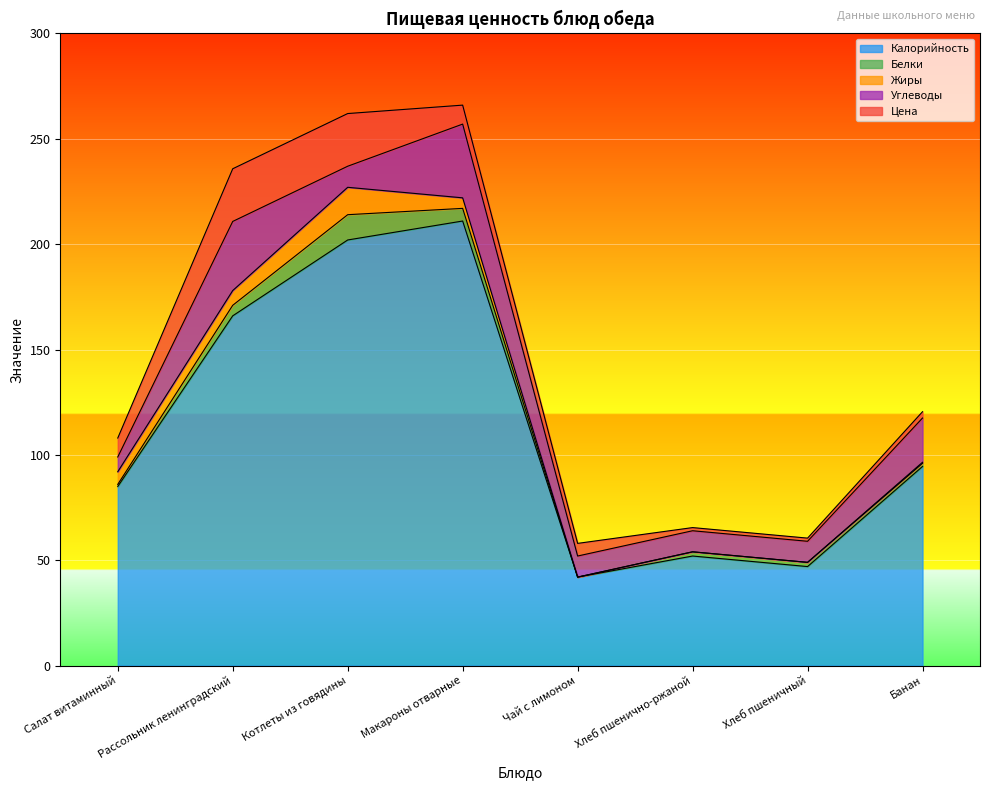

Where does the Калорийность series first go above 94?

Рассольник ленинградский